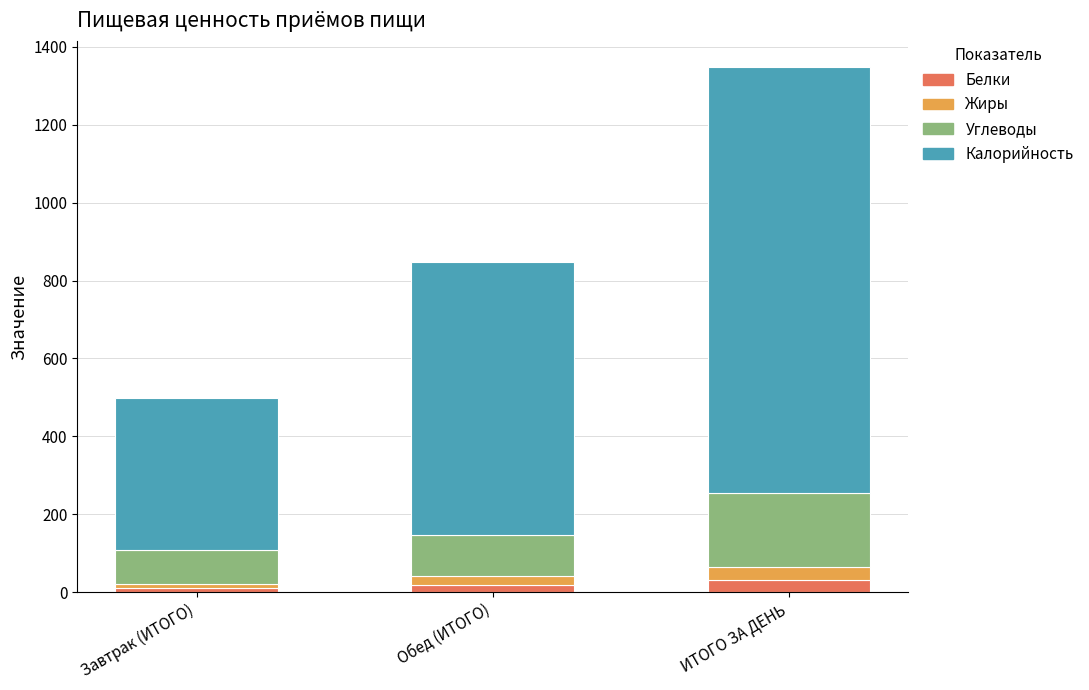

What are all the series names shown in the legend?

Белки, Жиры, Углеводы, Калорийность